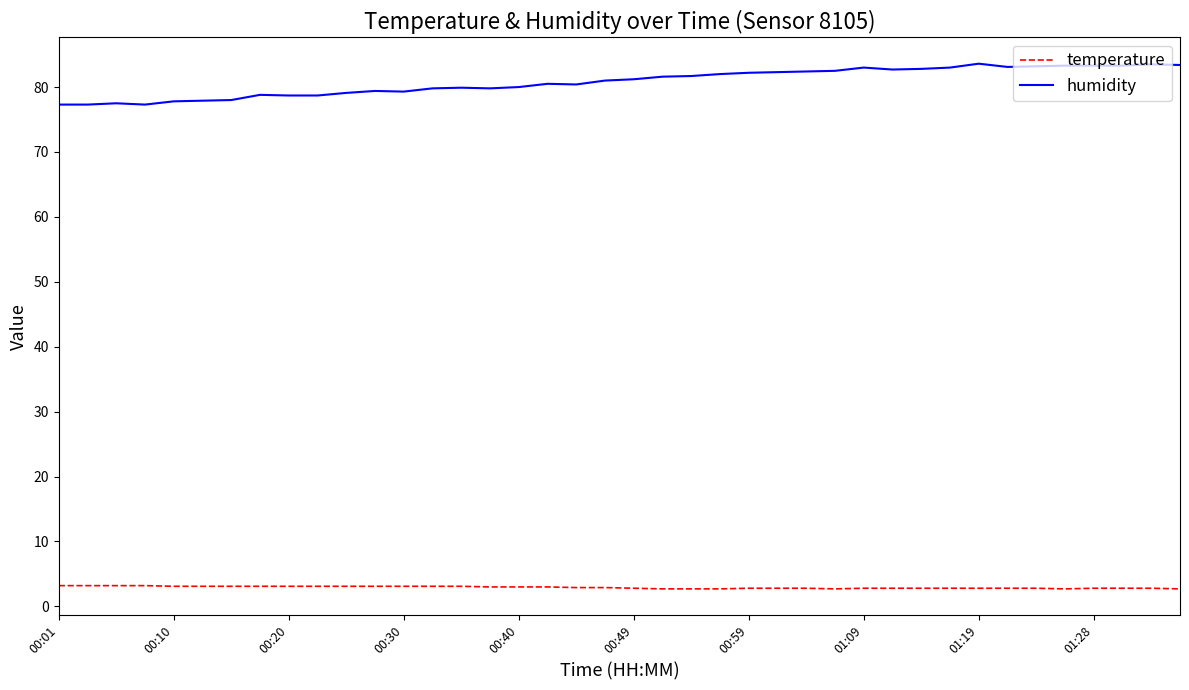

What is the maximum value for temperature?

3.2